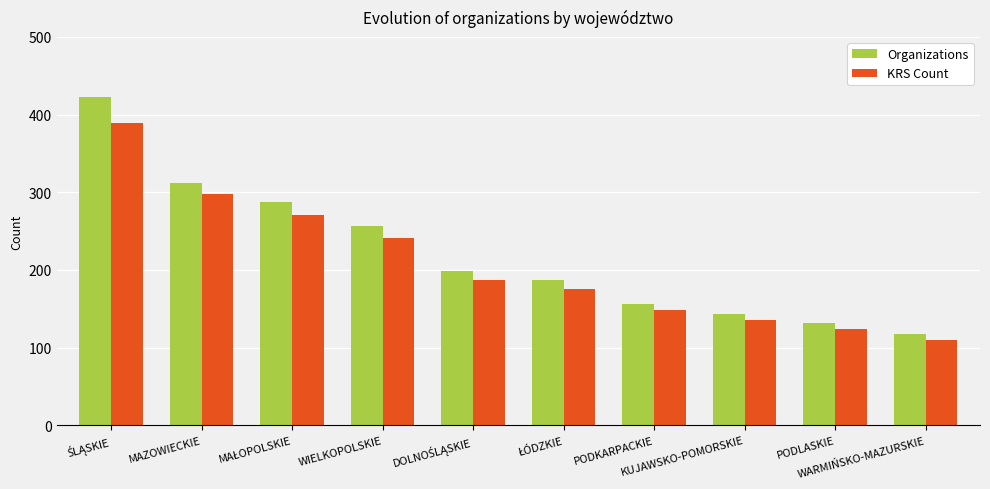

At how many categories does at least one series exceed 208?

4